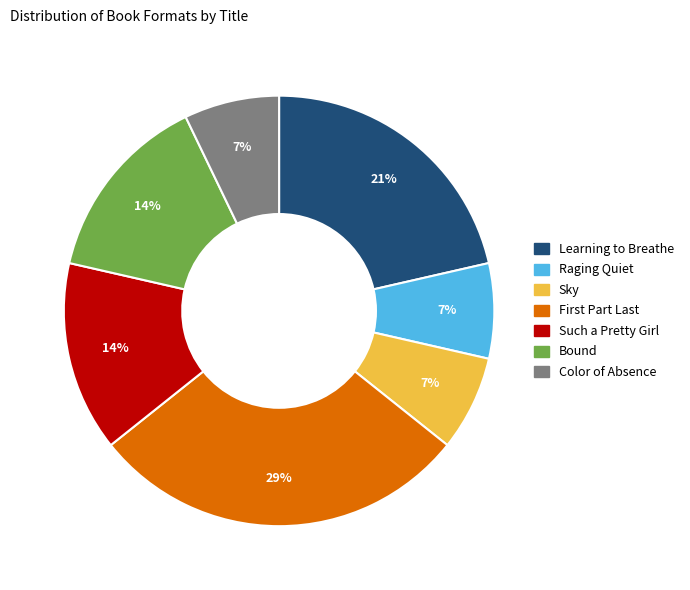

What is the ratio of the value at Learning to Breathe to the value at Bound?

1.5